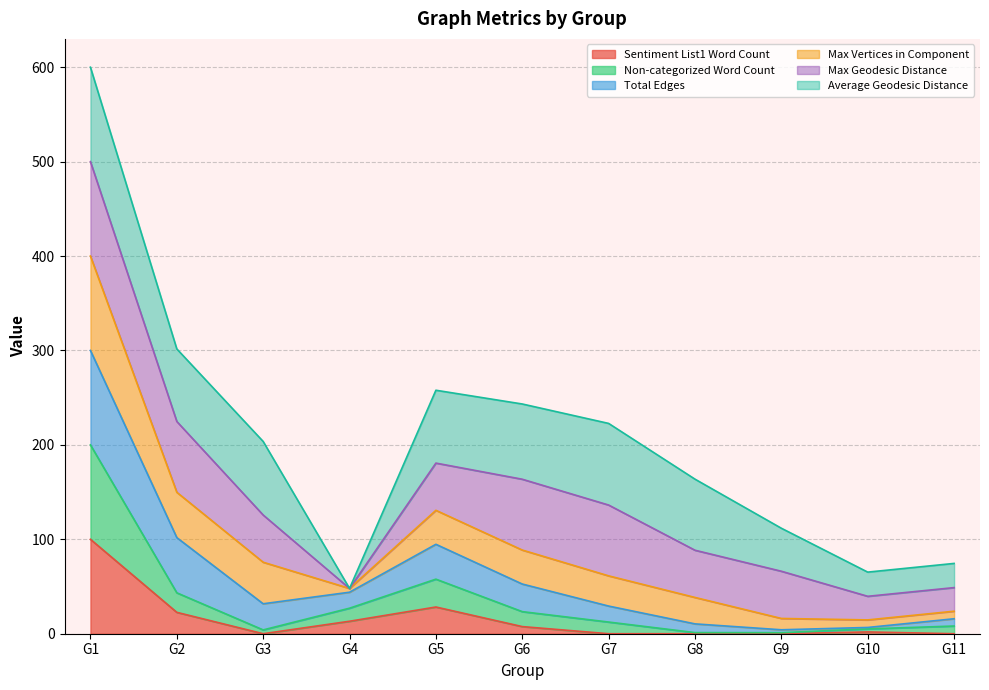

Is it true that Max Vertices in Component equals 156.2 at G6?

False